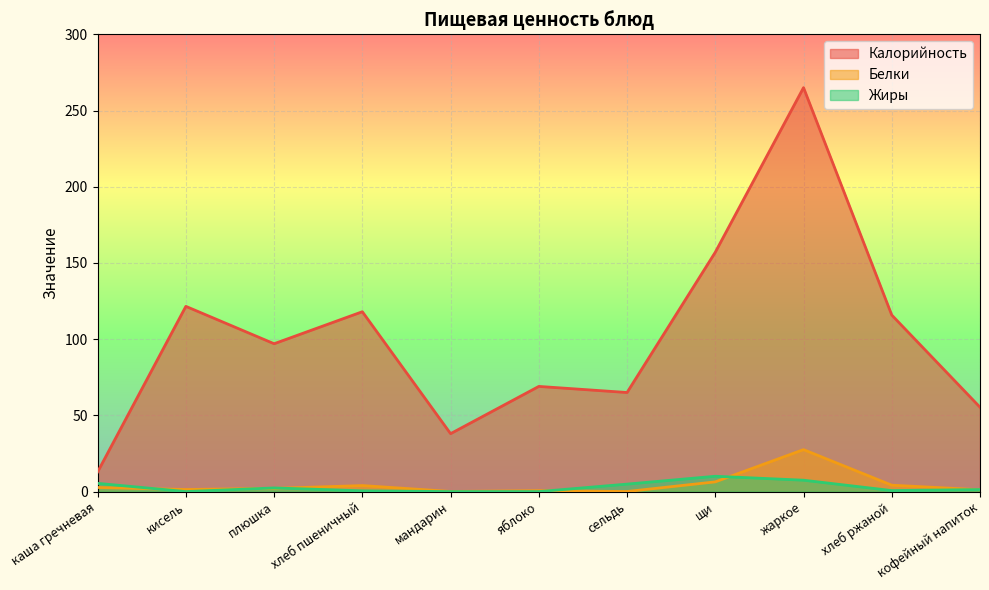

Which category has the highest value across all series?

жаркое